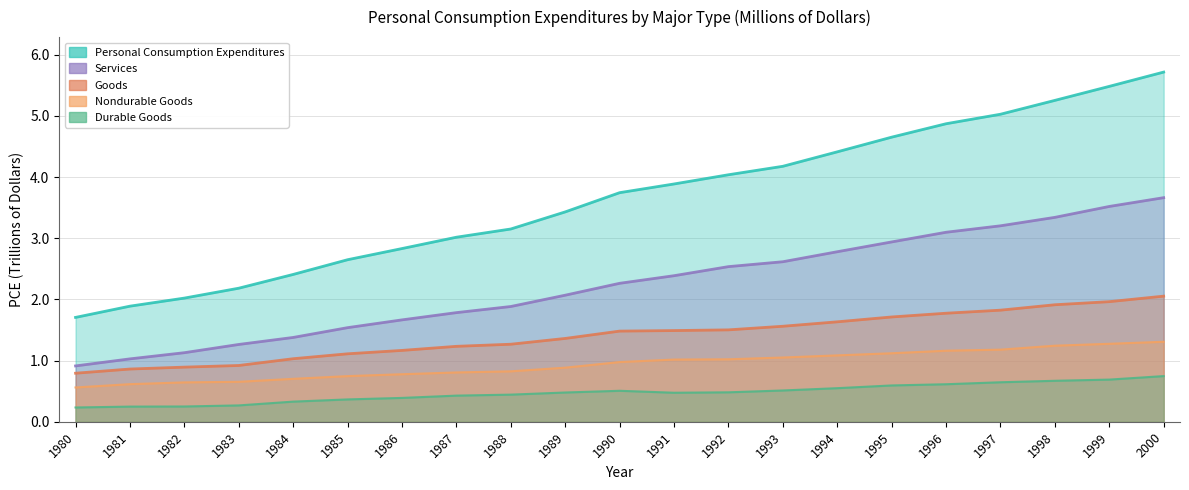

What is the difference between the maximum and minimum values in the Nondurable Goods series?

0.7